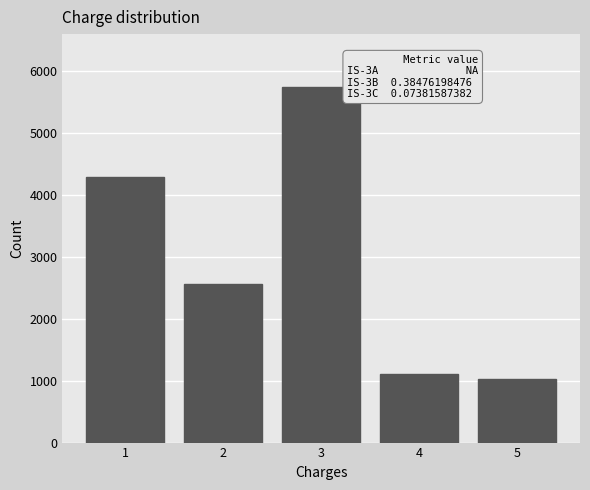

Reading left to right, extract all data points from this chart.

4293.3	2551.6	5731.2	1101.1	1034.0